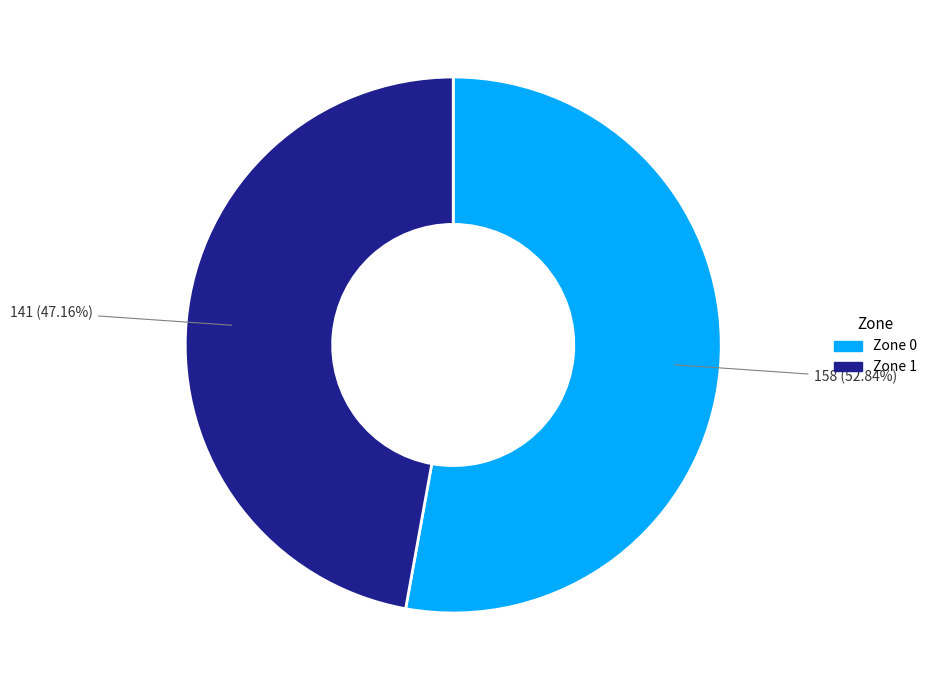

Which category has the smallest portion of the pie?

Zone 1